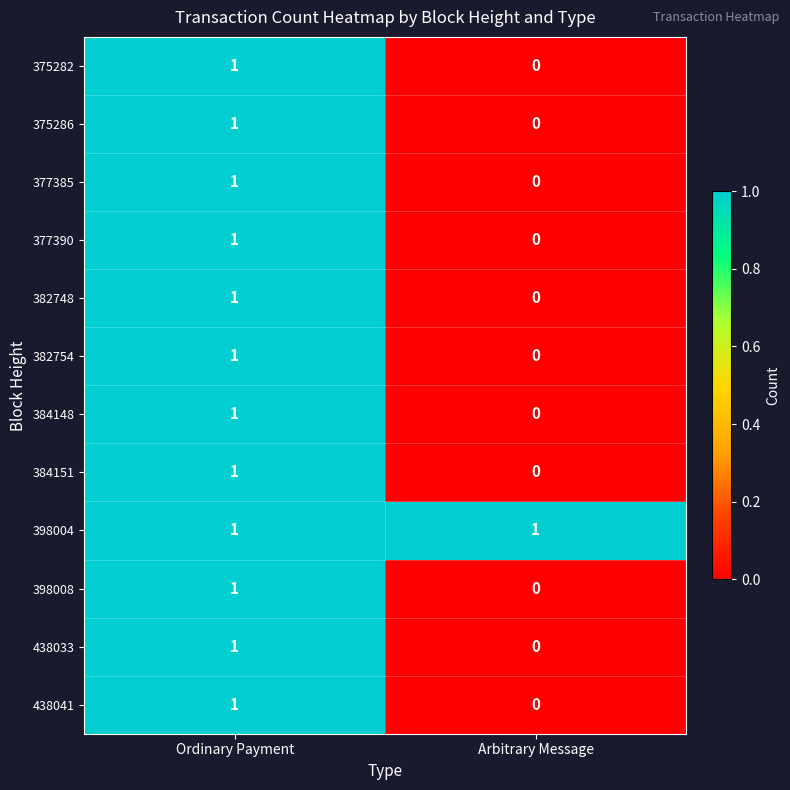

What is the total value across all series at Ordinary Payment?

12